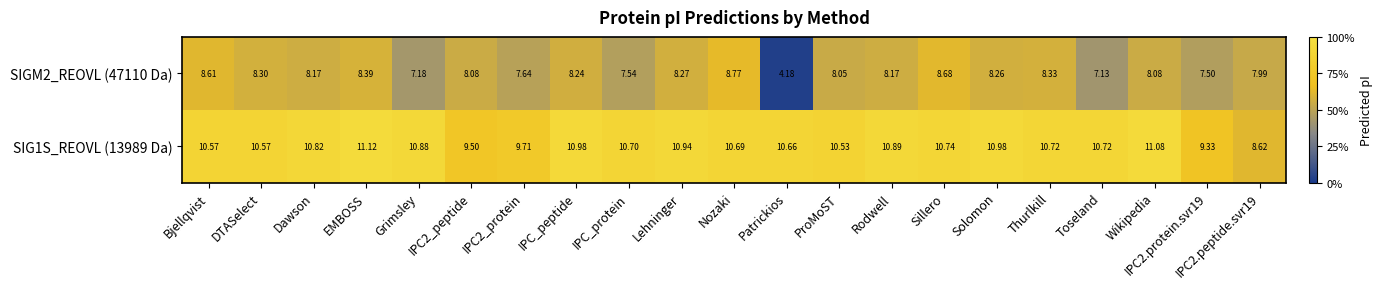

Which label corresponds to the smallest value in the chart?

Patrickios